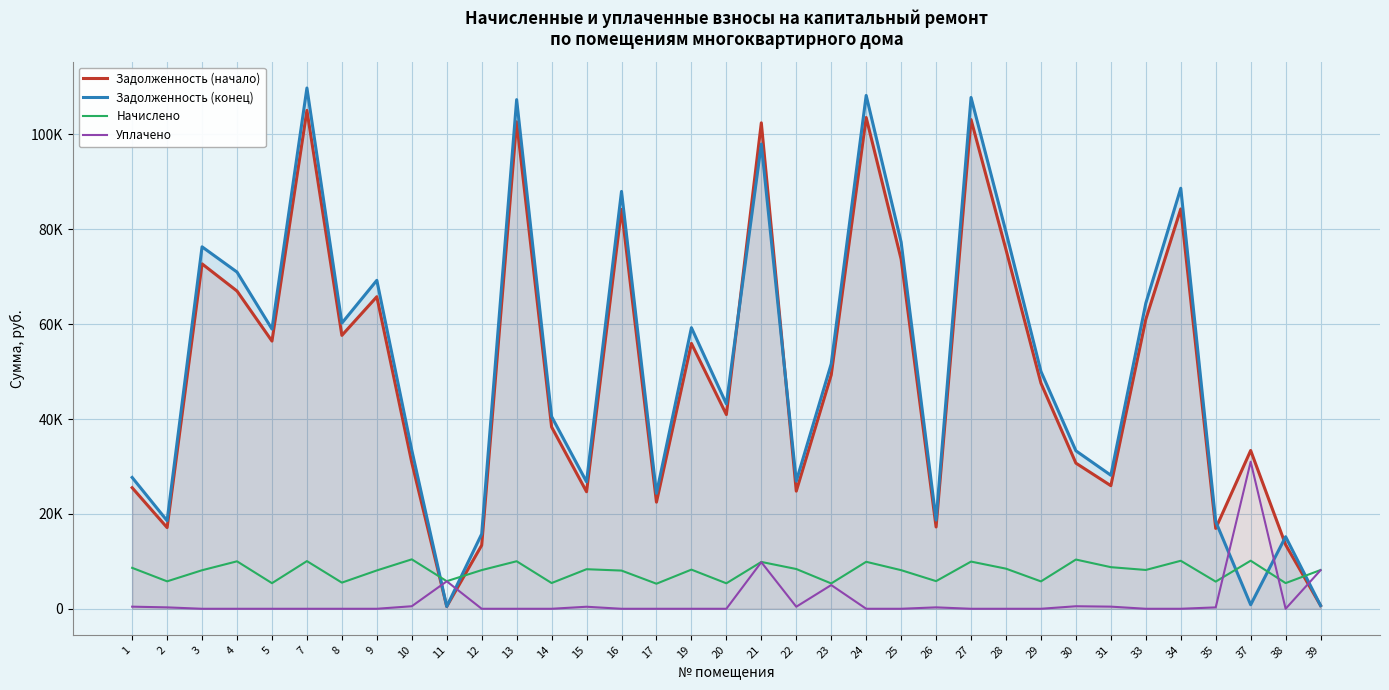

Rank the categories by Уплачено value from lowest to highest.

3, 4, 5, 7, 8, 9, 12, 13, 14, 16, 17, 19, 20, 24, 25, 27, 28, 29, 33, 34, 38, 35, 2, 26, 15, 22, 1, 31, 30, 10, 23, 11, 39, 21, 37